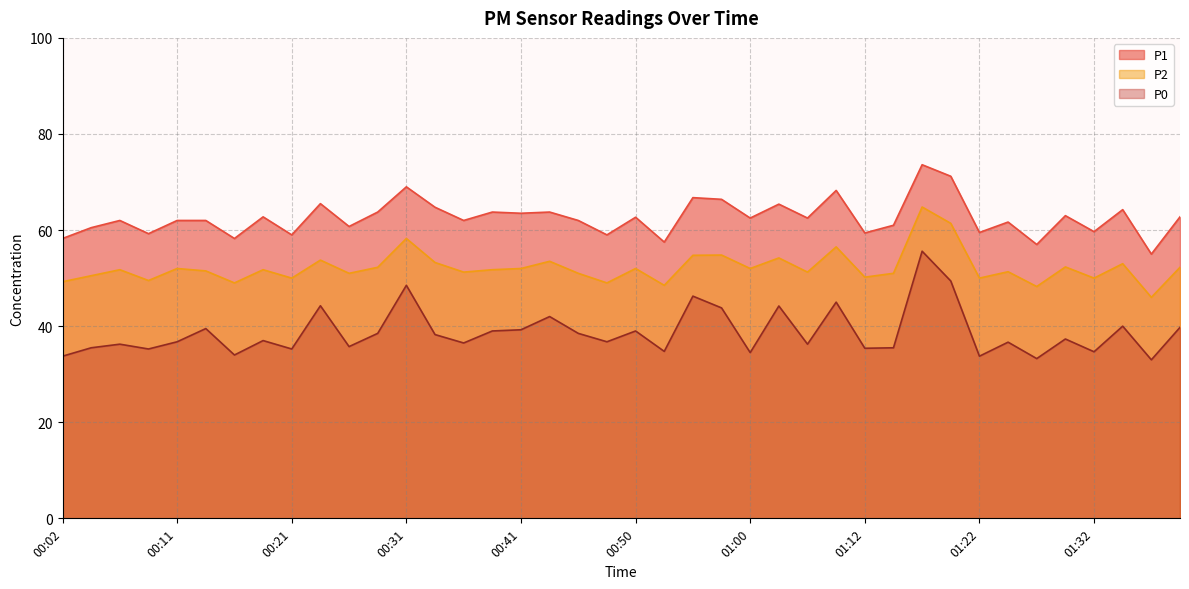

Reading left to right, transcribe all the data shown in this chart.

P0: 33.8	35.5	36.2	35.2	36.8	39.5	34.0	37.0	35.2	44.2	35.8	38.5	48.5	38.2	36.5	39.0	39.2	42.0	38.5	36.8	39.0	34.8	46.2	43.8	34.5	44.2	36.2	45.0	35.4	35.5	55.6	49.4	33.8	36.7	33.2	37.3	34.7	40.0	33.0	39.8
P2: 49.2	50.5	51.8	49.5	52.0	51.5	49.0	51.8	50.0	53.8	51.0	52.2	58.2	53.2	51.2	51.8	52.0	53.5	51.0	49.0	52.0	48.5	54.8	54.8	52.0	54.2	51.2	56.5	50.2	51.0	64.8	61.4	50.0	51.3	48.2	52.3	50.0	53.0	46.0	52.2
P1: 58.2	60.5	62.0	59.2	62.0	62.0	58.2	62.8	59.0	65.5	60.8	63.8	69.0	64.8	62.0	63.8	63.5	63.8	62.0	59.0	62.7	57.5	66.8	66.4	62.5	65.4	62.5	68.2	59.4	61.0	73.6	71.2	59.5	61.7	57.0	63.0	59.7	64.2	55.0	62.8